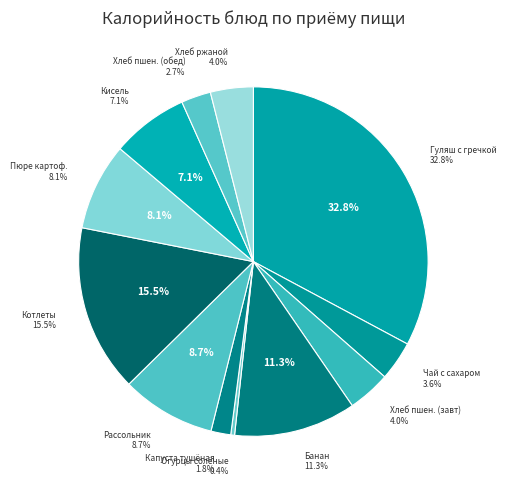

The Пюре картофельное slice represents 8% of the pie. True or false?

True